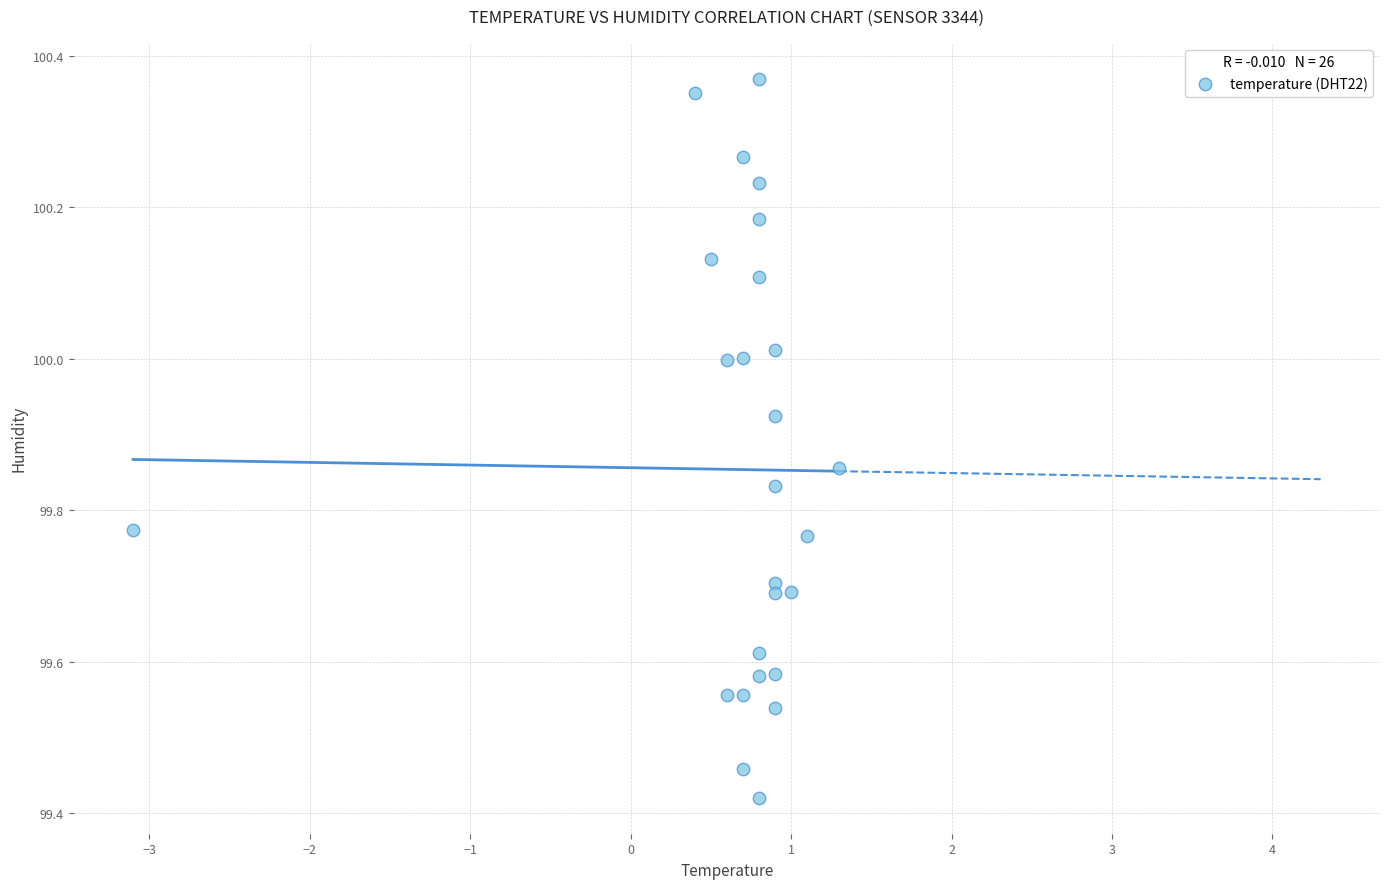

What is the range of X values (max minus min)?

4.4